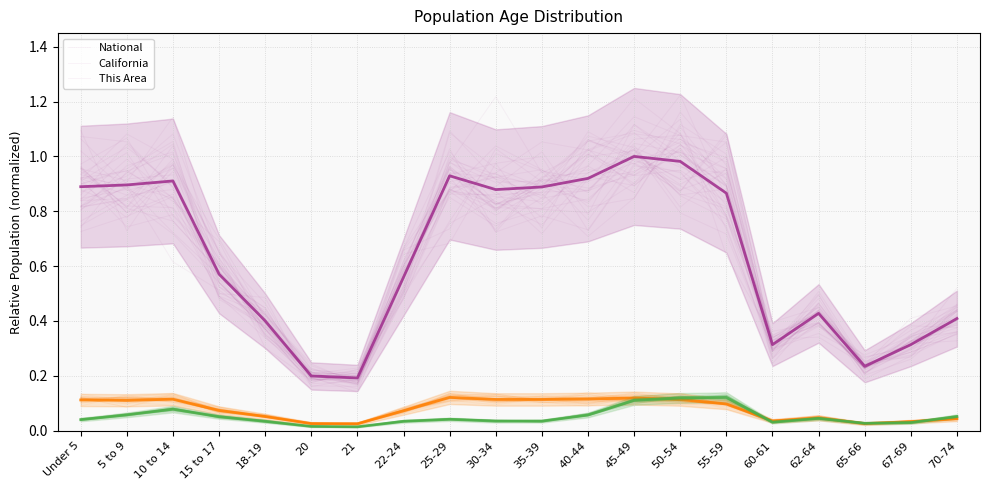

Reading left to right, transcribe all the data shown in this chart.

National: Under 5=0.9	5 to 9=0.9	10 to 14=0.9	15 to 17=0.6	18-19=0.4	20=0.2	21=0.2	22-24=0.6	25-29=0.9	30-34=0.9	35-39=0.9	40-44=0.9	45-49=1.0	50-54=1.0	55-59=0.9	60-61=0.3	62-64=0.4	65-66=0.2	67-69=0.3	70-74=0.4
California: Under 5=0.1	5 to 9=0.1	10 to 14=0.1	15 to 17=0.1	18-19=0.1	20=0.0	21=0.0	22-24=0.1	25-29=0.1	30-34=0.1	35-39=0.1	40-44=0.1	45-49=0.1	50-54=0.1	55-59=0.1	60-61=0.0	62-64=0.0	65-66=0.0	67-69=0.0	70-74=0.0
This Area: Under 5=0.0	5 to 9=0.1	10 to 14=0.1	15 to 17=0.1	18-19=0.0	20=0.0	21=0.0	22-24=0.0	25-29=0.0	30-34=0.0	35-39=0.0	40-44=0.1	45-49=0.1	50-54=0.1	55-59=0.1	60-61=0.0	62-64=0.0	65-66=0.0	67-69=0.0	70-74=0.1